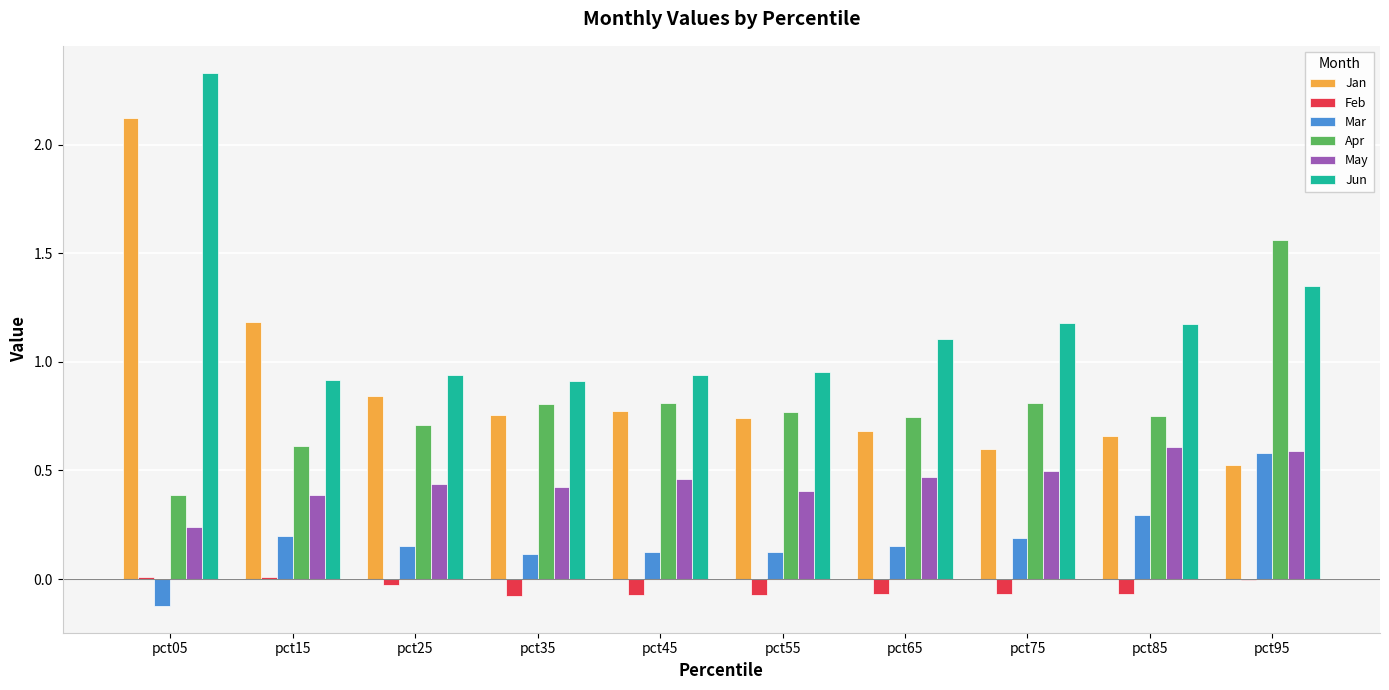

At which category does the chart reach its peak across all series?

pct05